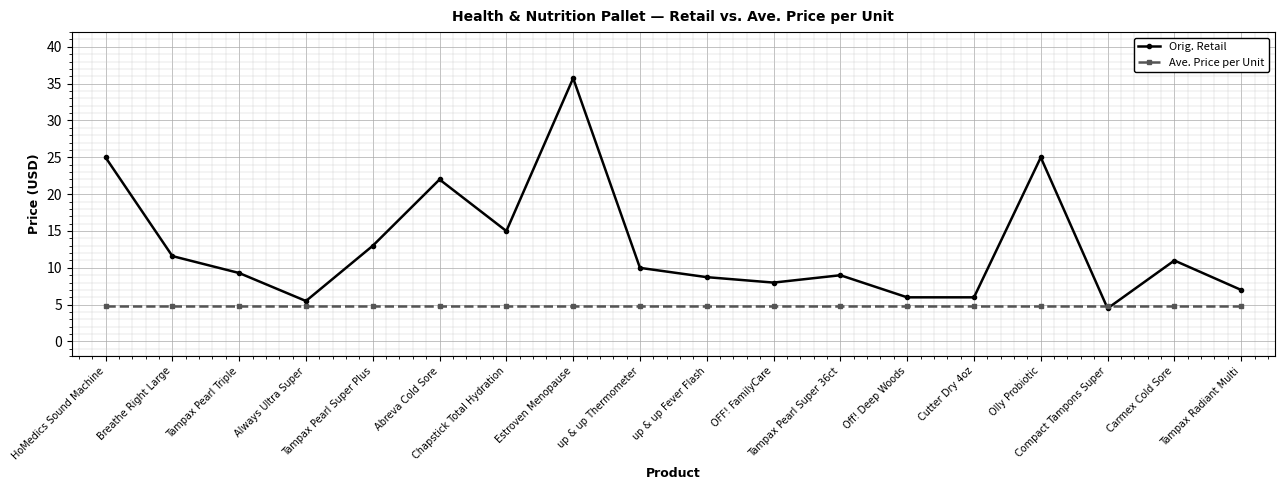

Reading left to right, list all the values displayed in this chart.

Orig. Retail: 25.0	11.6	9.3	5.5	13.0	22.0	15.0	35.7	10.0	8.7	8.0	9.0	6.0	6.0	25.0	4.5	11.0	7.0
Ave. Price per Unit: 4.9	4.9	4.9	4.9	4.9	4.9	4.9	4.9	4.9	4.9	4.9	4.9	4.9	4.9	4.9	4.9	4.9	4.9